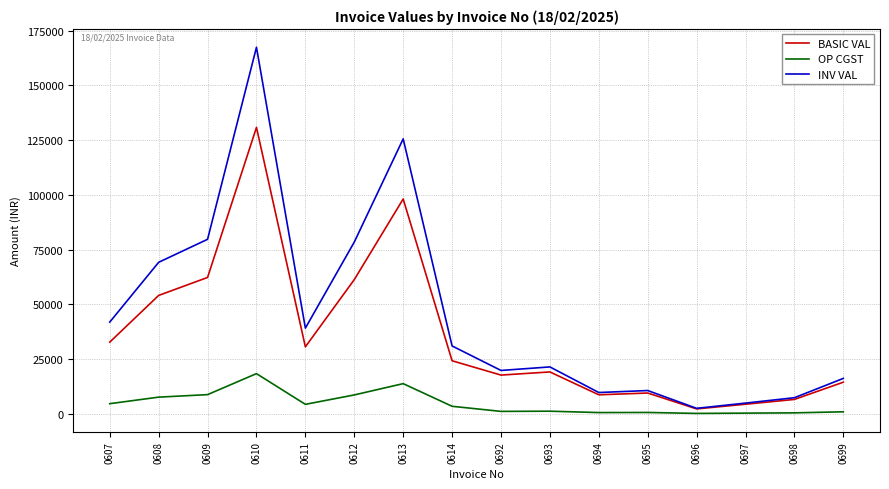

Is it true that BASIC VAL equals 17646.0 at 0692?

True